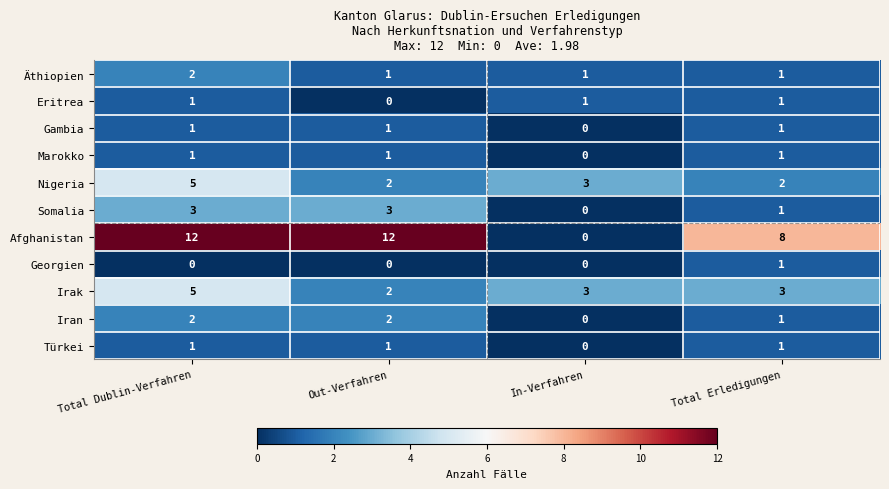

How many data points does each series have?

4